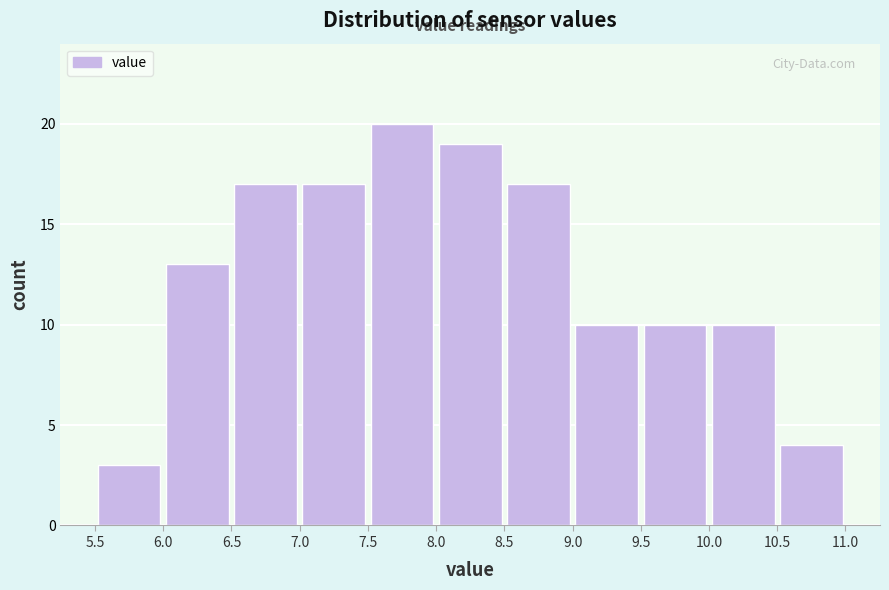

Reading left to right, transcribe this chart: for each bar, give the range it covers on the x-axis and its height. The values are not printed on the chart, so give them approximately, as read against the axis.

5.5 to 6.0: 3
6.0 to 6.5: 13
6.5 to 7.0: 17
7.0 to 7.5: 17
7.5 to 8.0: 20
8.0 to 8.5: 19
8.5 to 9.0: 17
9.0 to 9.5: 10
9.5 to 10.0: 10
10.0 to 10.5: 10
10.5 to 11.0: 4